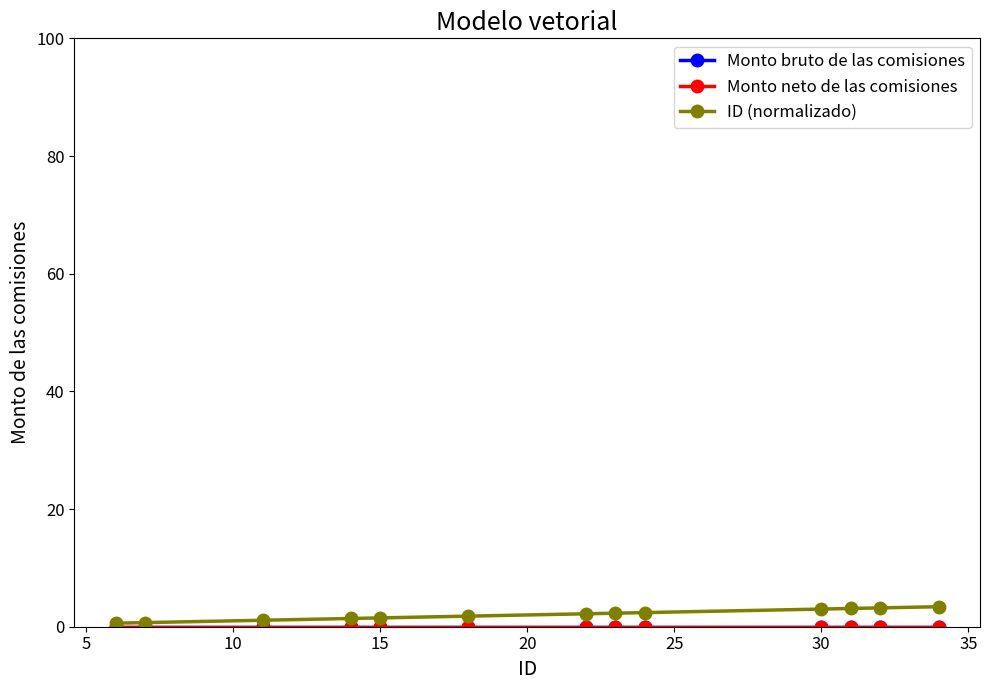

Is this an area chart (filled region under the line)?

No